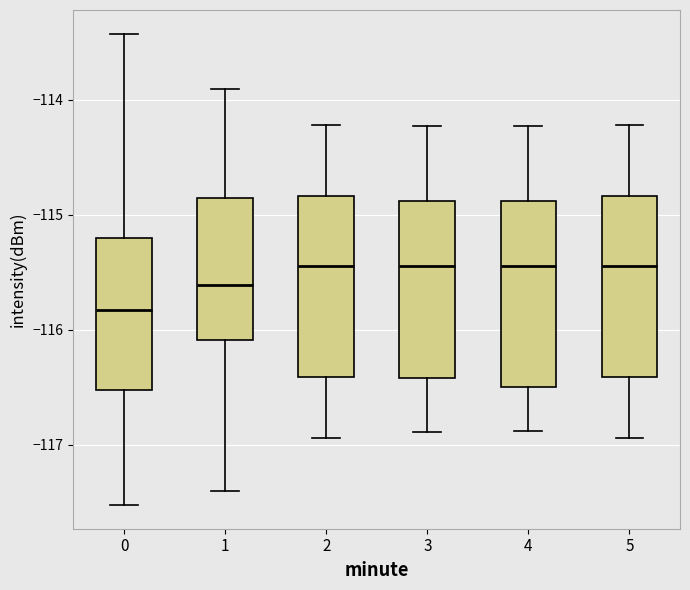

Which box has the lowest median line?

0